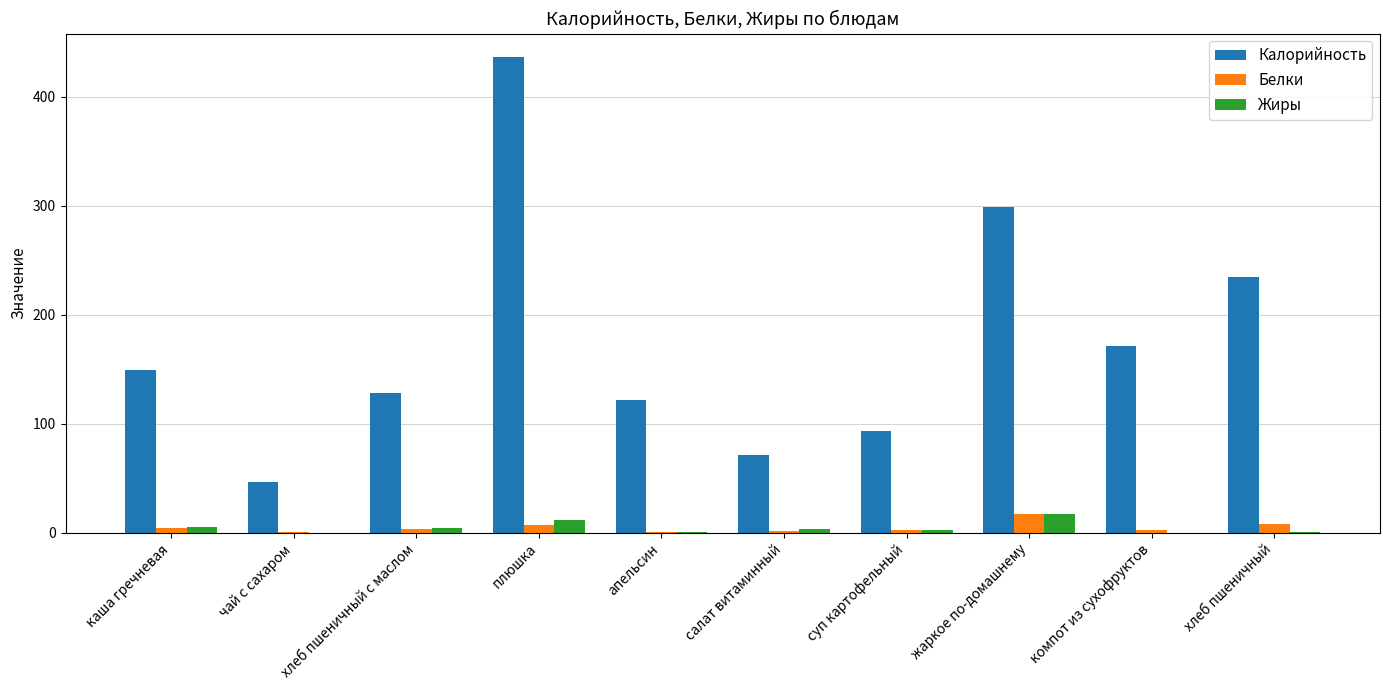

Is it true that Калорийность equals 51.1 at хлеб пшеничный с маслом?

False